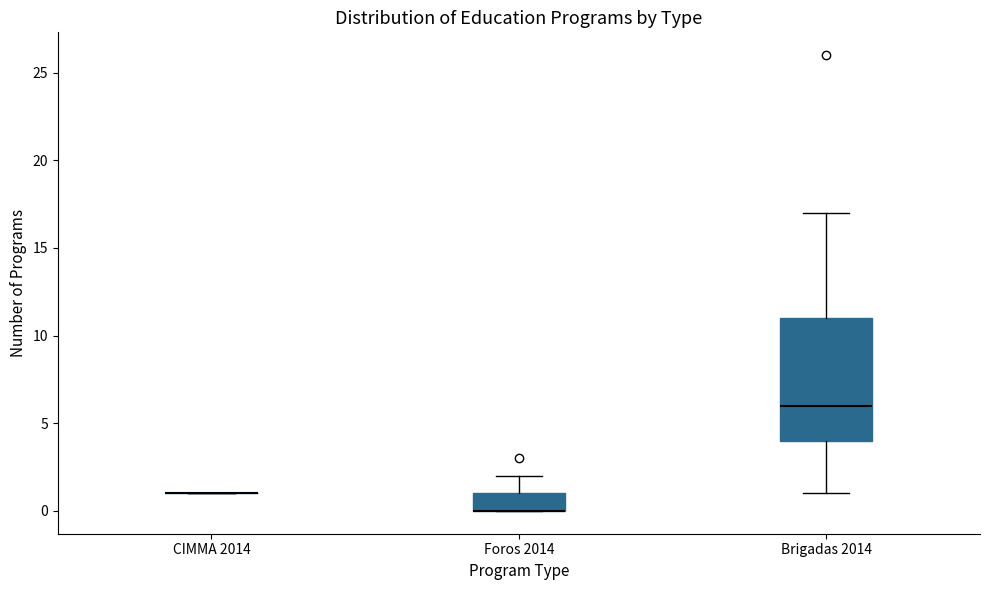

Comparing the boxes themselves (not the whiskers), which one is the tallest?

Brigadas 2014